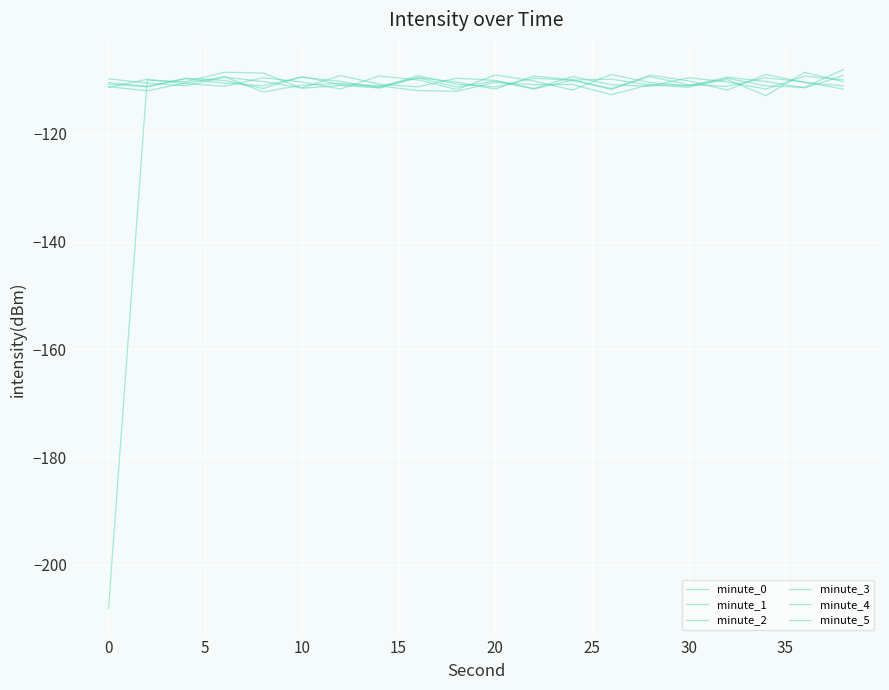

Where does the minute_5 series first go above -110?

5